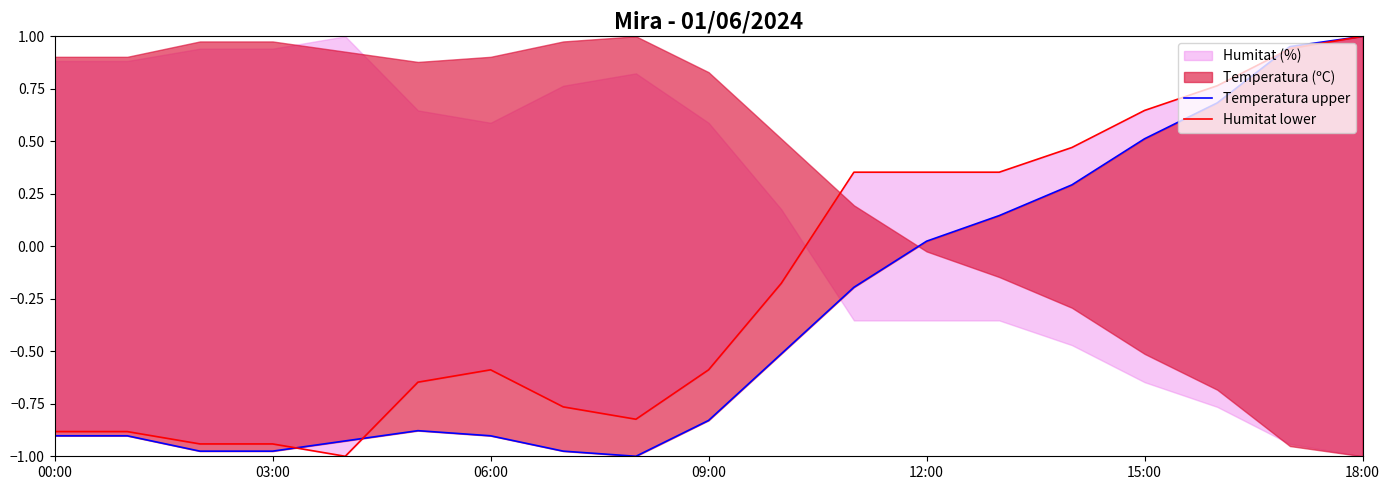

Which series has the largest total across all categories?

Humitat lower